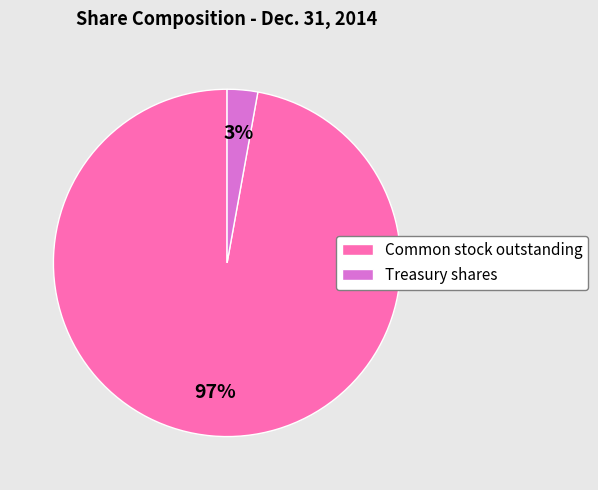

Does Treasury shares account for over 50% of the chart?

No